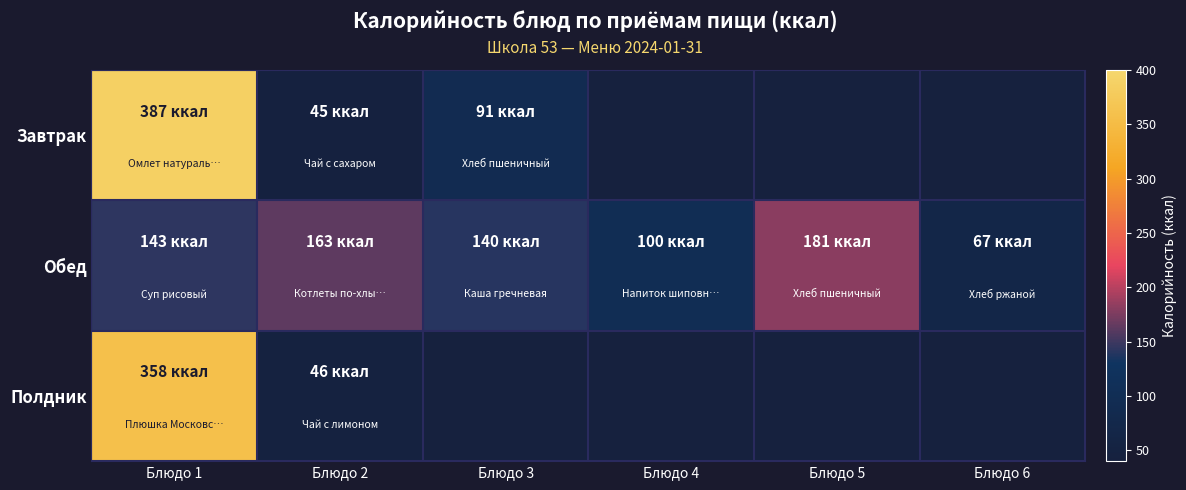

Count the number of categories in the chart.

6